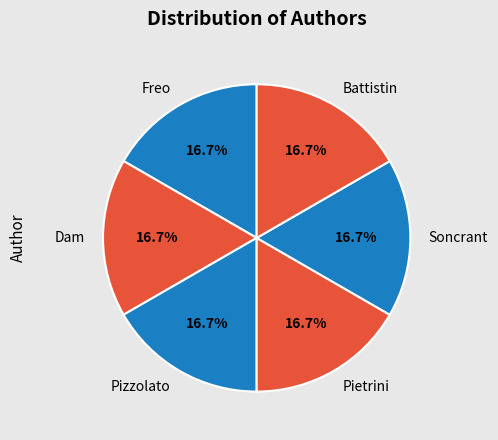

Does any single category account for the majority?

No